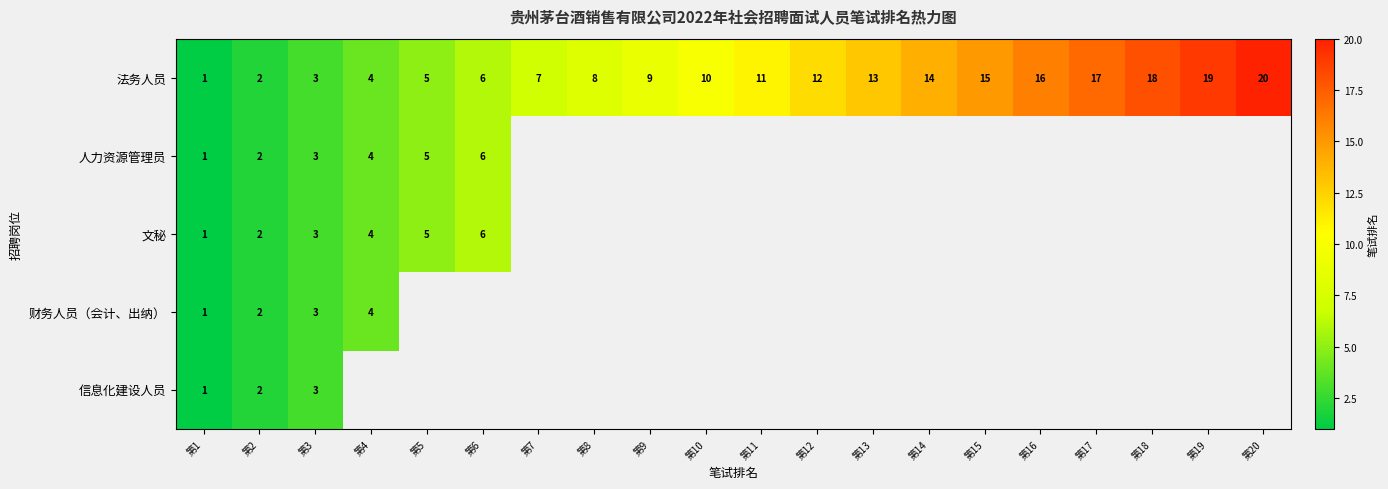

Which category has the lowest value across all series?

第1